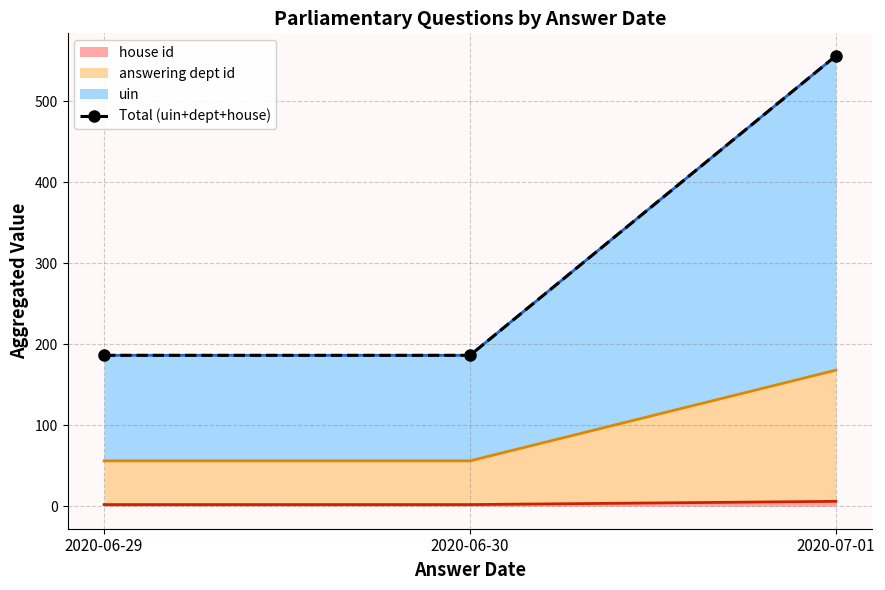

True or false: the data shows 186.4 at 2020-06-29.

True